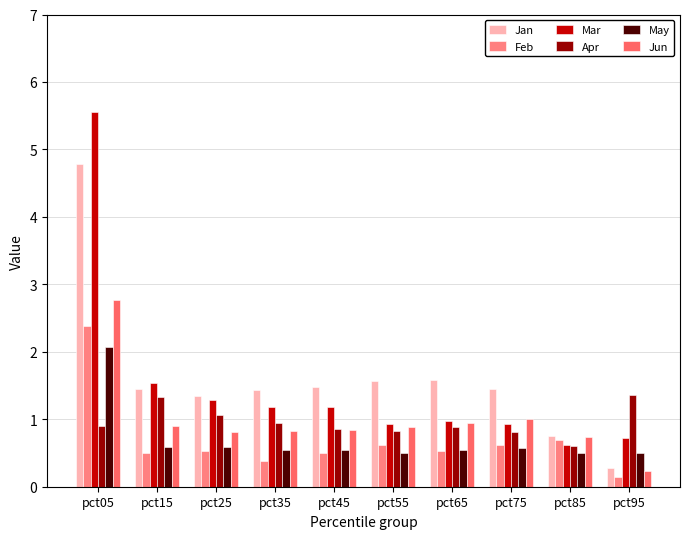

What is the sum of the Jan values at pct05 and pct65?

6.4